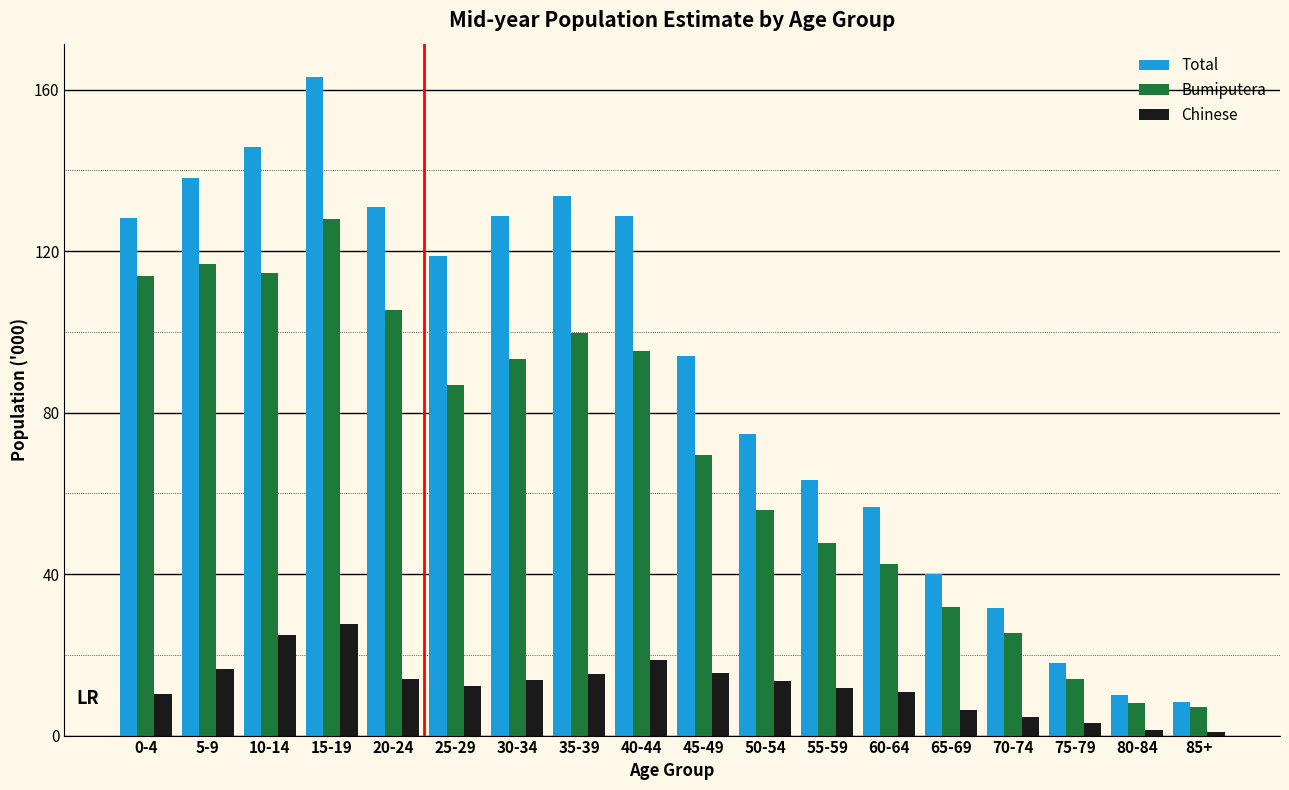

The Total series shows 163.2 at 15-19. True or false?

True